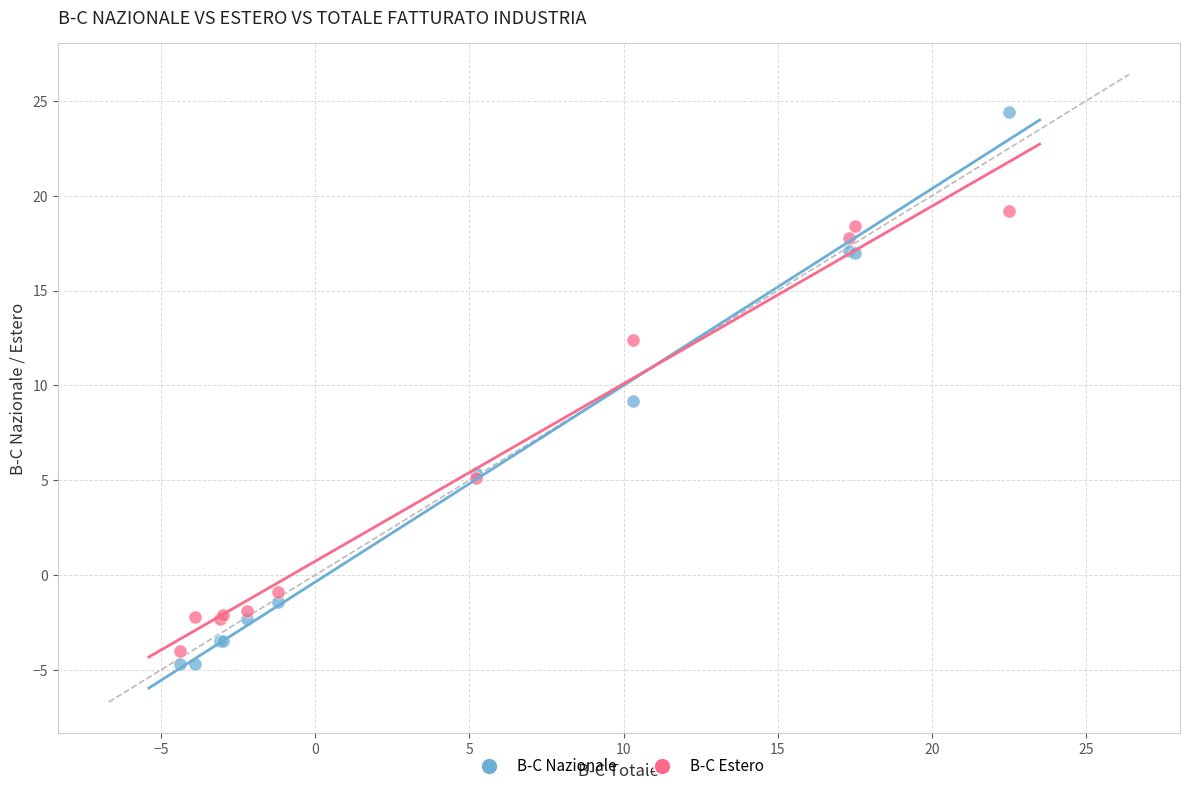

Which series has the widest spread of Y values?

B-C Nazionale